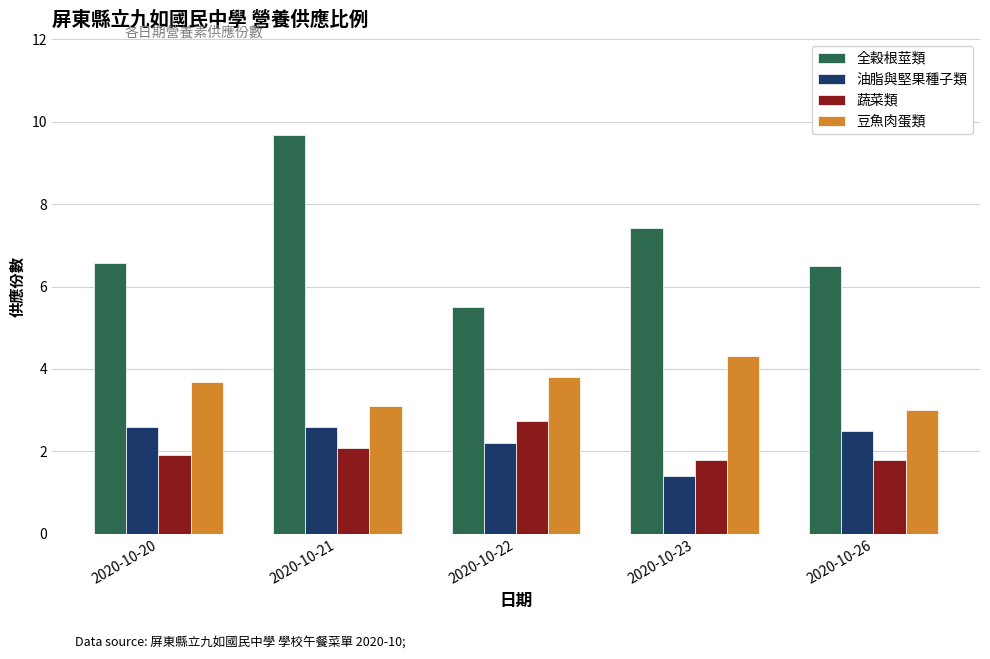

The value of 豆魚肉蛋類 at 2020-10-26 is 3.0. True or false?

True